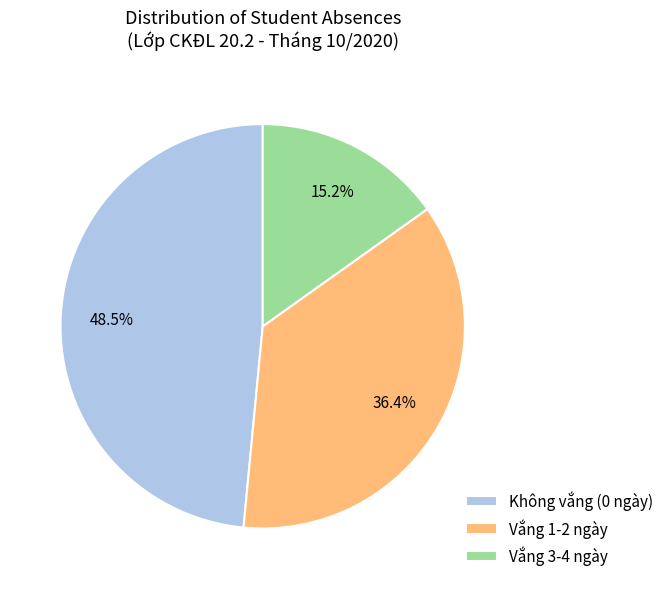

Rank the categories by value from lowest to highest.

Vắng 3-4 ngày, Vắng 1-2 ngày, Không vắng (0 ngày)